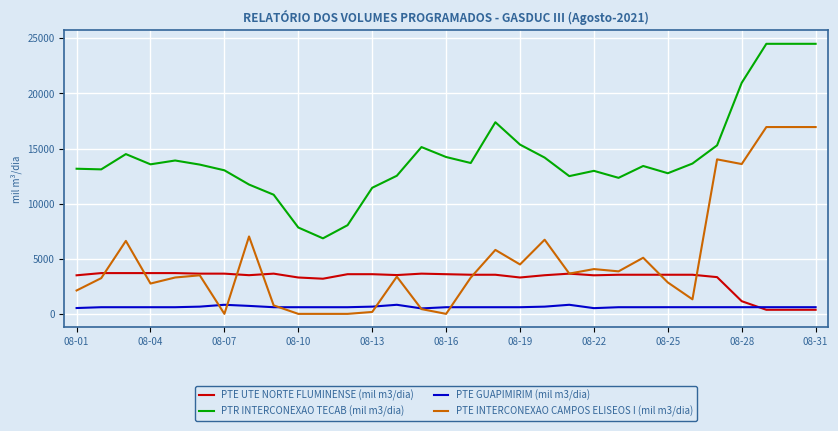

How many lines are shown in the chart?

4